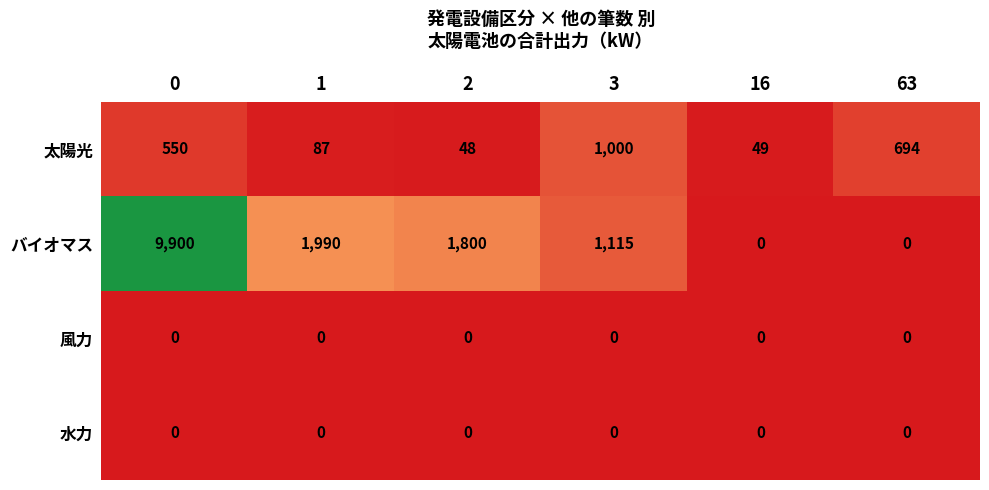

Reading left to right, transcribe all the data shown in this chart.

太陽光: 550	87	48	1000	49	694
バイオマス: 9900	1990	1800	1115	0	0
風力: 0	0	0	0	0	0
水力: 0	0	0	0	0	0